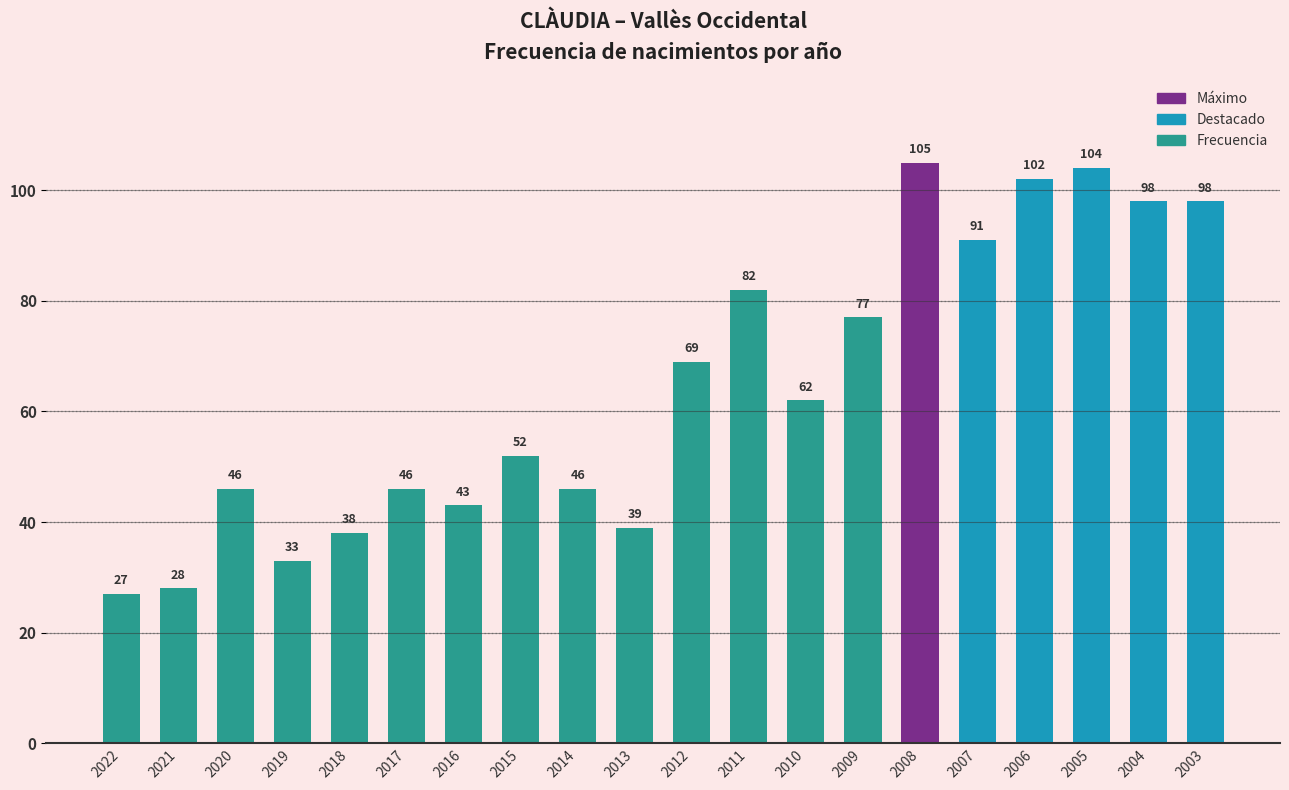

What is the difference between the second highest and second lowest values?

76